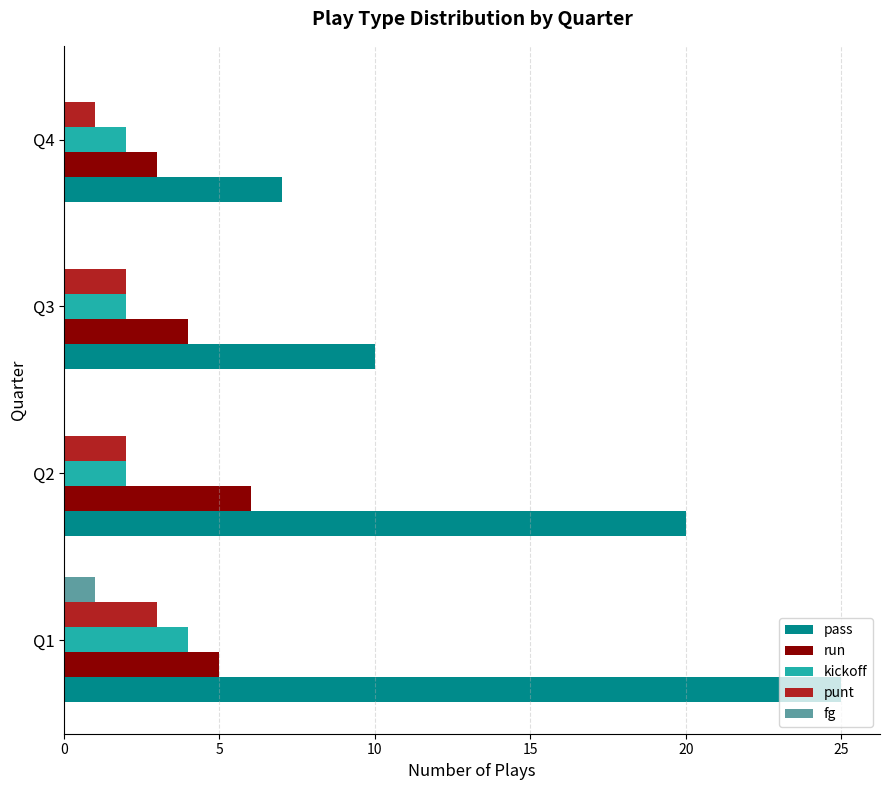

The pass series shows 5 at Q1. True or false?

False